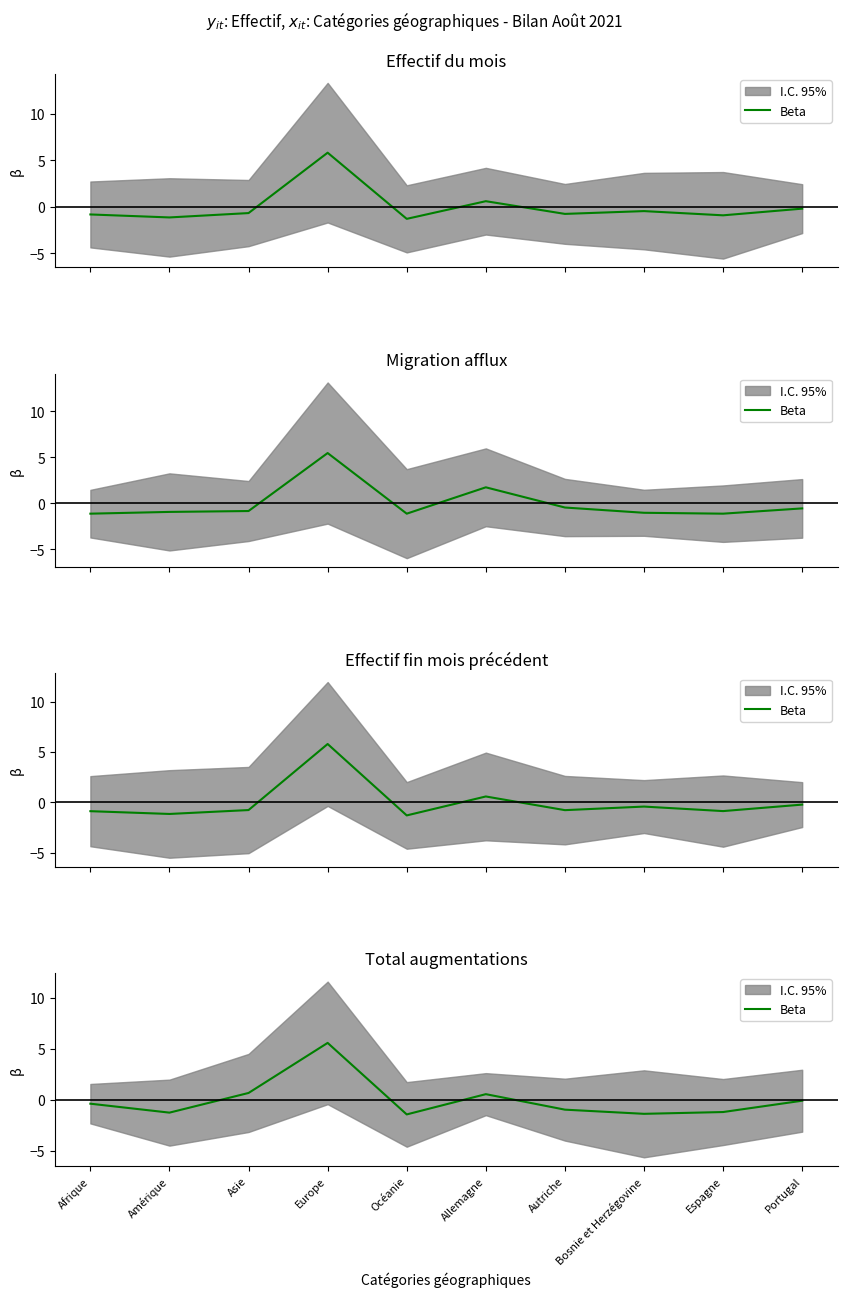

Reading left to right, what are all the values shown in this chart?

-0.4	-1.3	0.7	5.6	-1.4	0.5	-1.0	-1.4	-1.2	-0.1